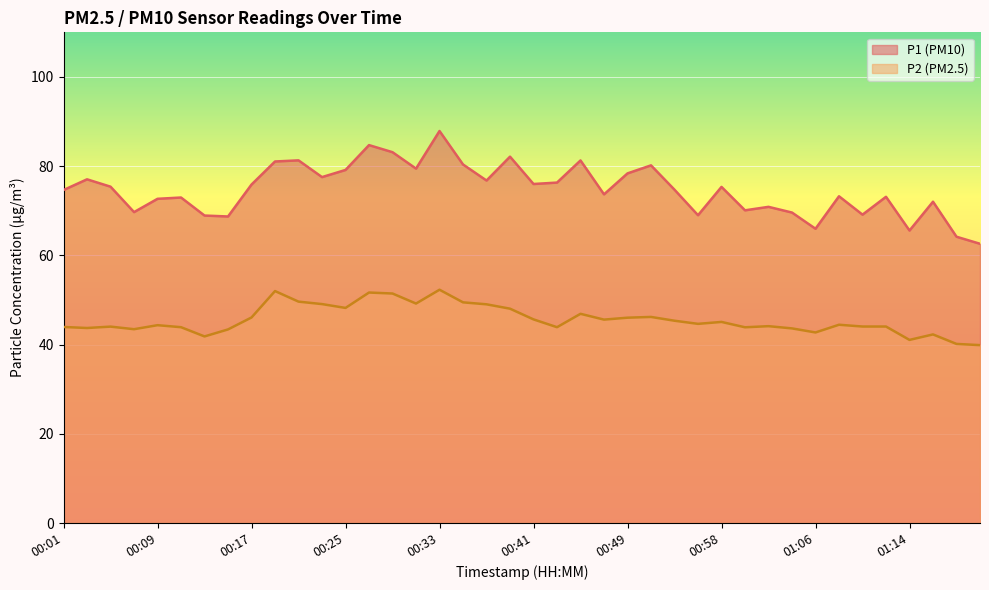

How many values in the P1 series are below 75?

20